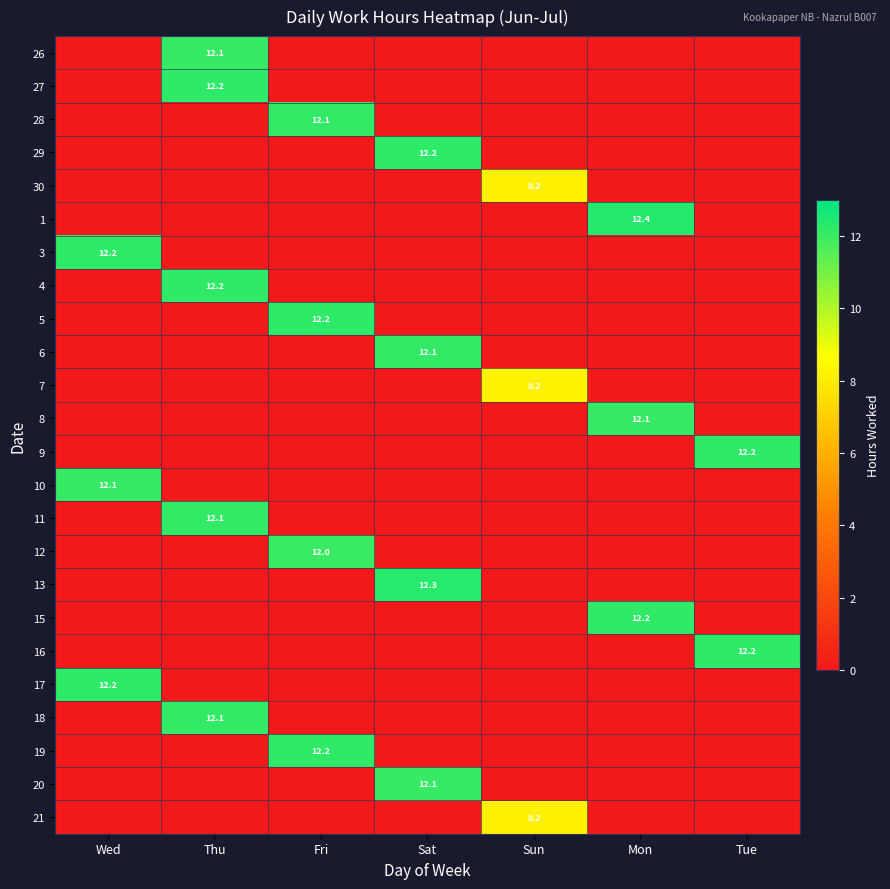

Is it true that 1 equals 21.1 at Mon?

False